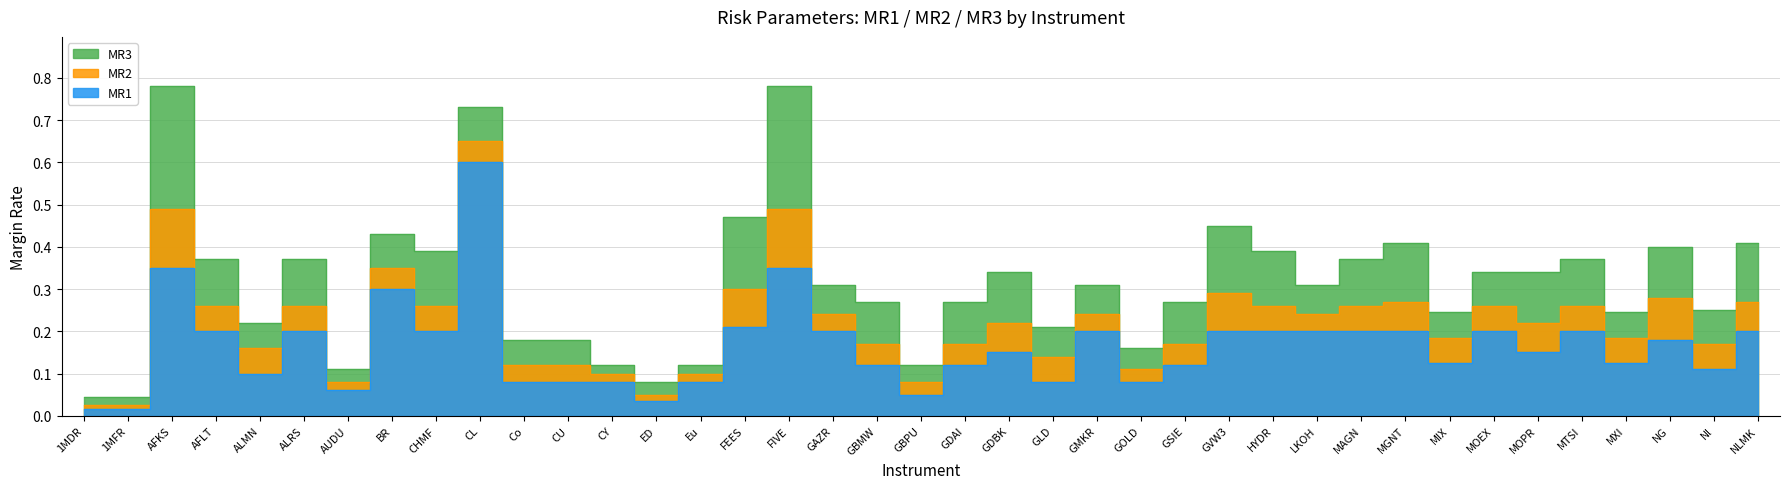

Where is MR3 nearest to the value 0?

1MDR